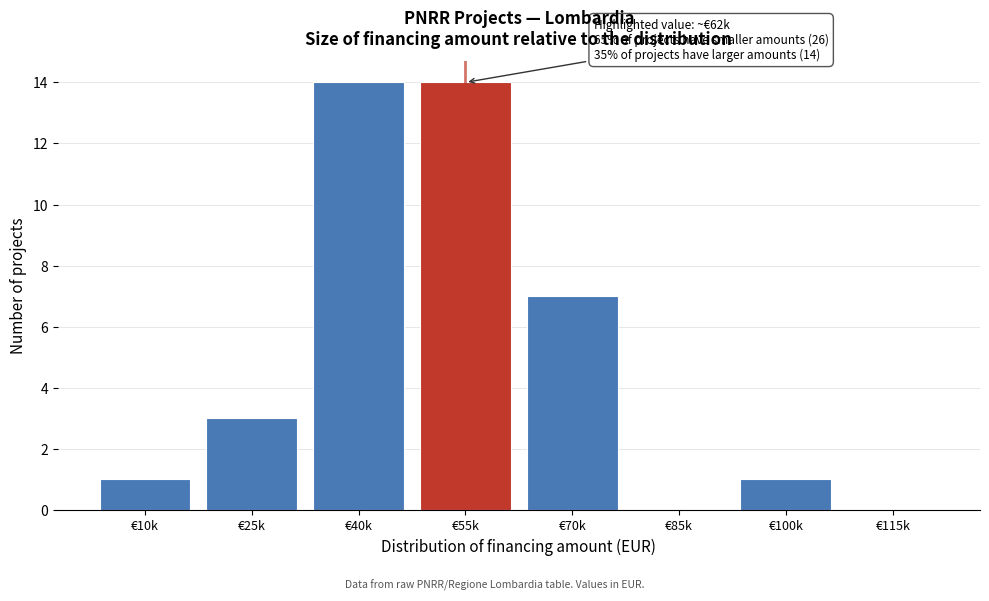

Reading right to left, list all the values displayed in this chart.

€115k=0	€100k=1	€85k=0	€70k=7	€55k=14	€40k=14	€25k=3	€10k=1